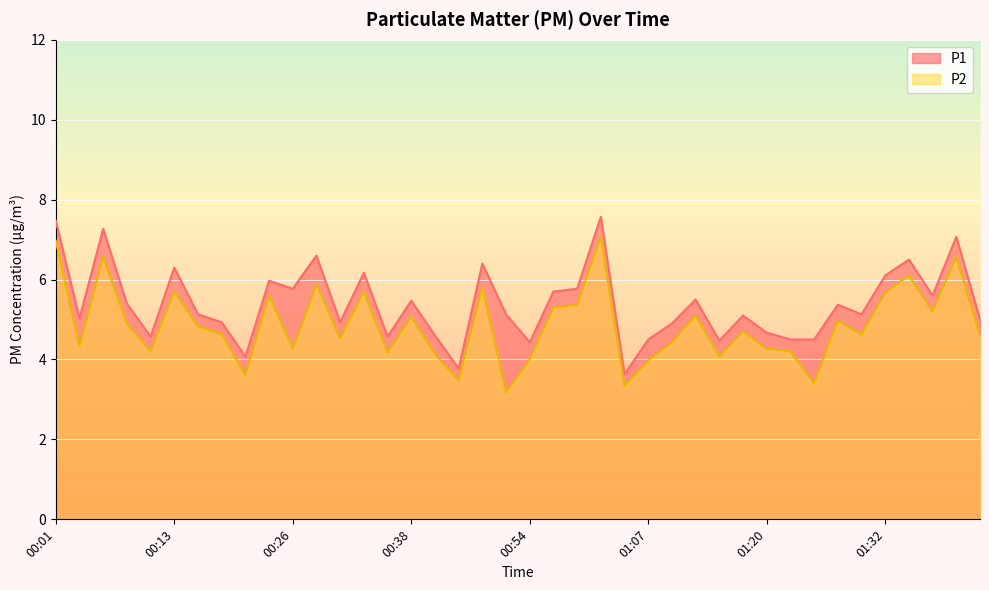

Reading right to left, list all the values displayed in this chart.

P1: 01:45=5.0	01:42=7.1	01:37=5.6	01:35=6.5	01:32=6.1	01:30=5.1	01:27=5.4	01:25=4.5	01:22=4.5	01:20=4.7	01:17=5.1	01:14=4.5	01:12=5.5	01:09=4.9	01:07=4.5	01:04=3.6	01:01=7.6	00:59=5.8	00:56=5.7	00:54=4.4	00:51=5.1	00:48=6.4	00:43=3.8	00:41=4.6	00:38=5.5	00:36=4.6	00:33=6.2	00:31=4.9	00:28=6.6	00:26=5.8	00:23=6.0	00:21=4.1	00:18=4.9	00:16=5.1	00:13=6.3	00:11=4.6	00:08=5.4	00:06=7.3	00:03=5.0	00:01=7.5
P2: 01:45=4.6	01:42=6.6	01:37=5.2	01:35=6.1	01:32=5.7	01:30=4.6	01:27=5.0	01:25=3.4	01:22=4.2	01:20=4.3	01:17=4.7	01:14=4.1	01:12=5.1	01:09=4.4	01:07=4.0	01:04=3.3	01:01=7.1	00:59=5.4	00:56=5.3	00:54=4.0	00:51=3.2	00:48=5.8	00:43=3.5	00:41=4.1	00:38=5.1	00:36=4.2	00:33=5.7	00:31=4.5	00:28=5.9	00:26=4.3	00:23=5.6	00:21=3.6	00:18=4.6	00:16=4.8	00:13=5.7	00:11=4.2	00:08=4.9	00:06=6.6	00:03=4.3	00:01=7.0